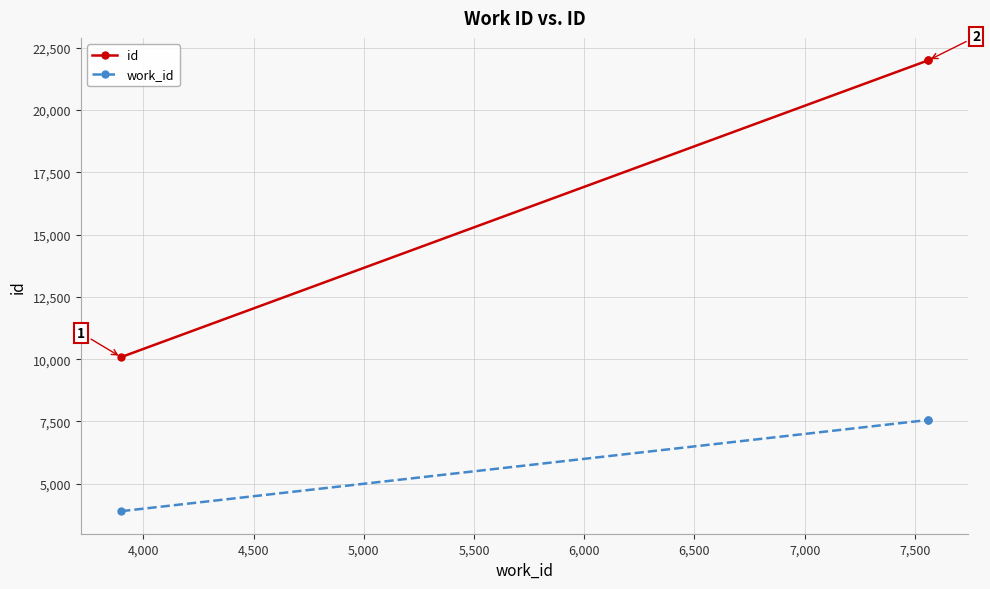

Rank the series by their average value, from highest to lowest.

id, work_id